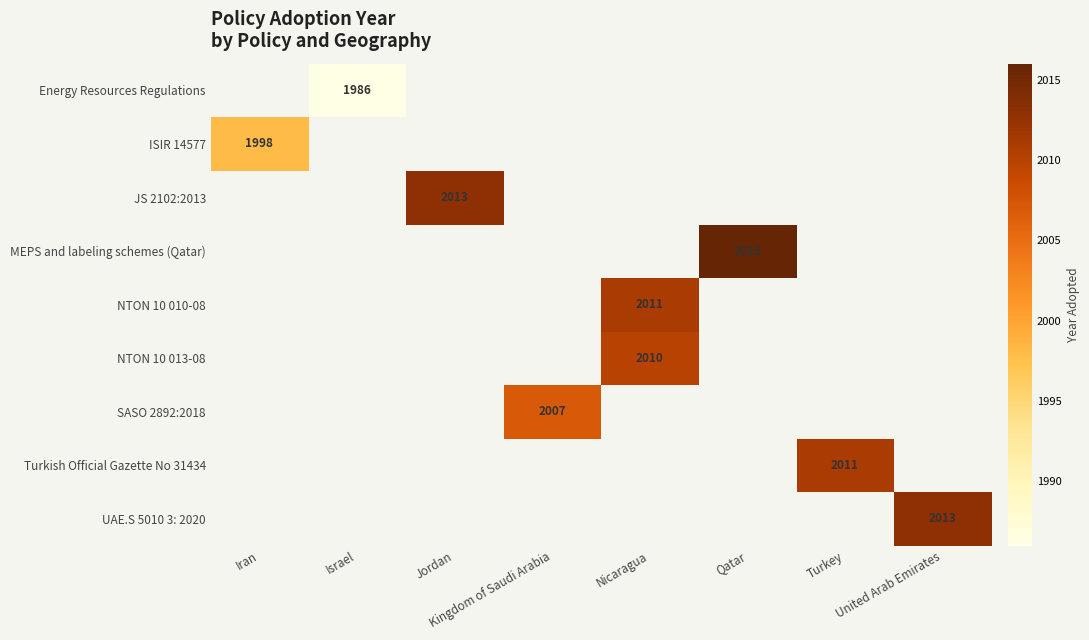

The value of UAE.S 5010 3: 2020 at United Arab Emirates is 2013. True or false?

True